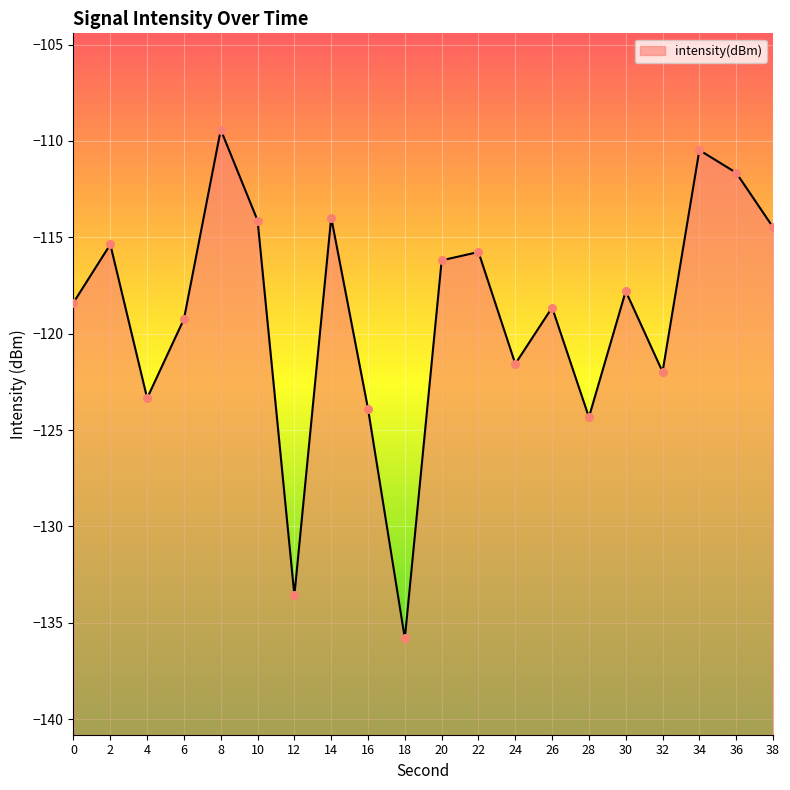

What is the change in value from 18 to 38?

+21.3